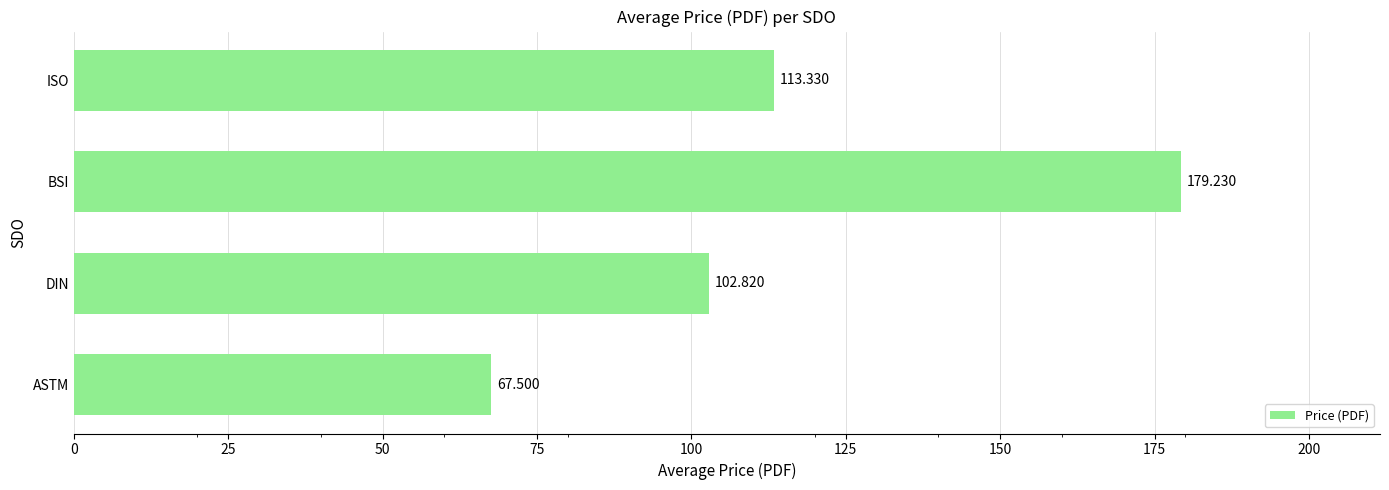

At which label is the value closest to 123?

ISO